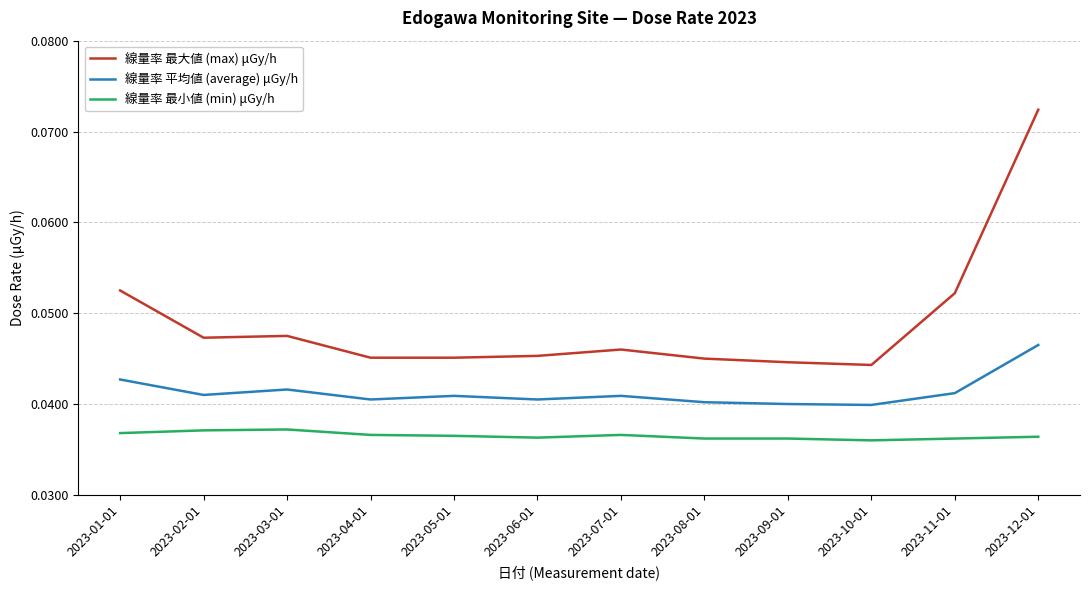

Which series has the largest total across all categories?

線量率 最大値 (max) μGy/h